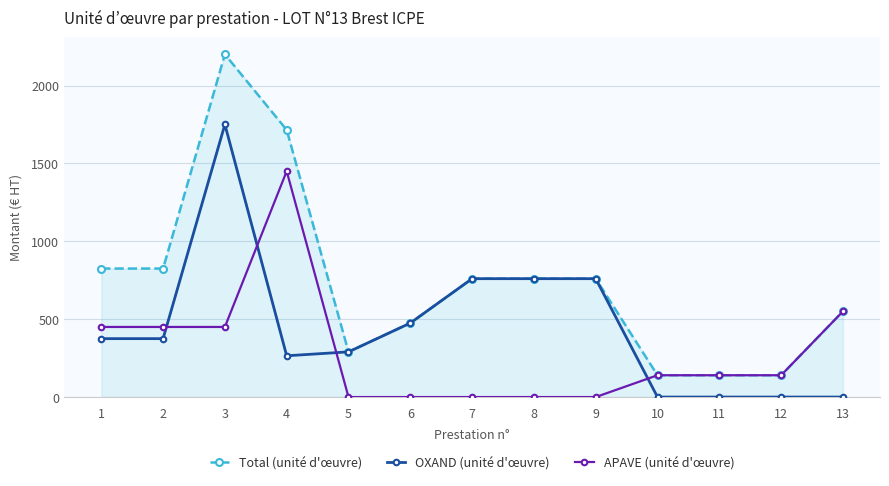

Where is the first local maximum for Total (unité d'œuvre)?

3